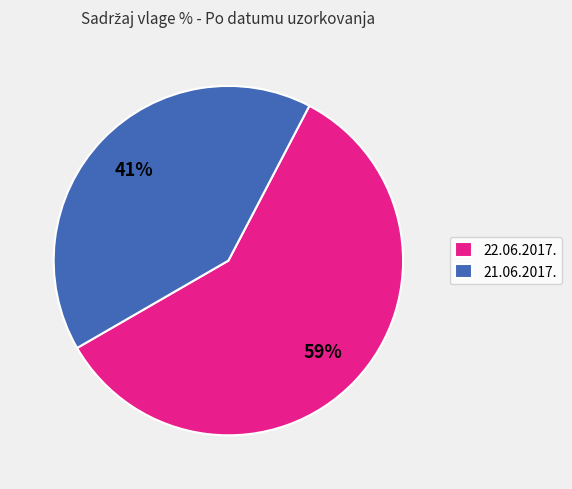

Is the sum of 21.06.2017. and 22.06.2017. greater than half?

Yes